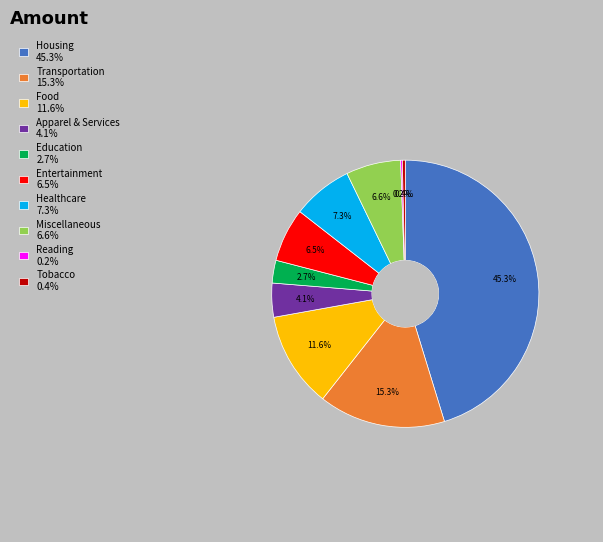

Is there a majority slice in this chart?

No